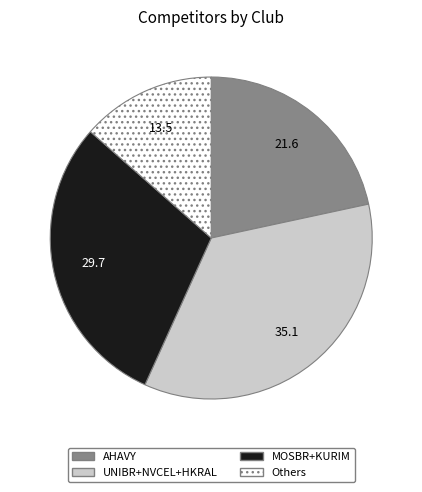

Is there any slice that represents more than half of the pie?

No